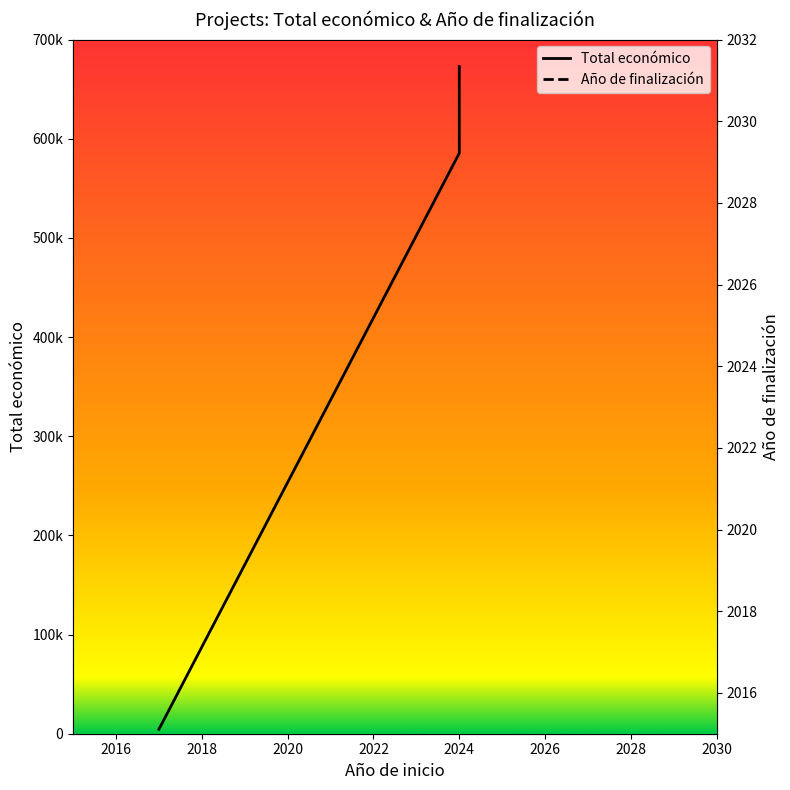

Is this an area chart (filled region under the line)?

No